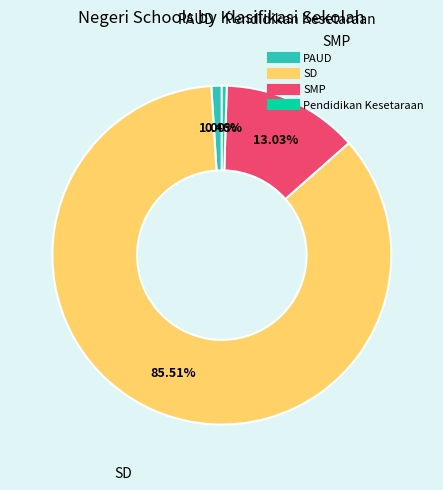

Do SMP and SD together represent more than half of the pie?

Yes